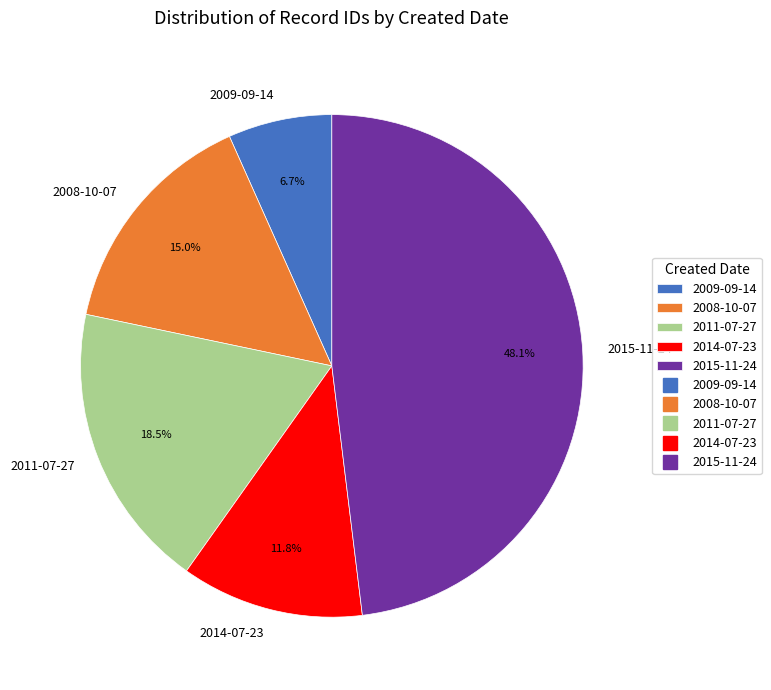

Do 2015-11-24 and 2009-09-14 together represent more than half of the pie?

Yes